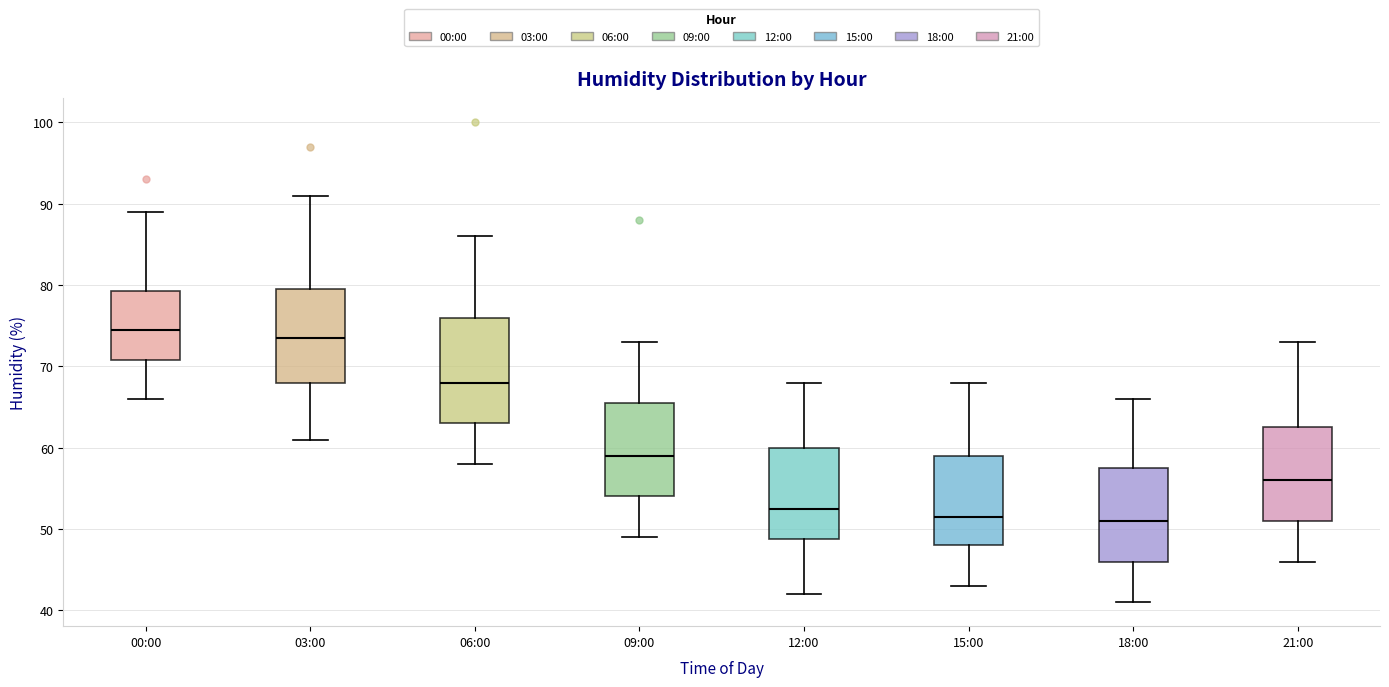

Which box is the tallest, from its lower edge to its upper edge?

06:00